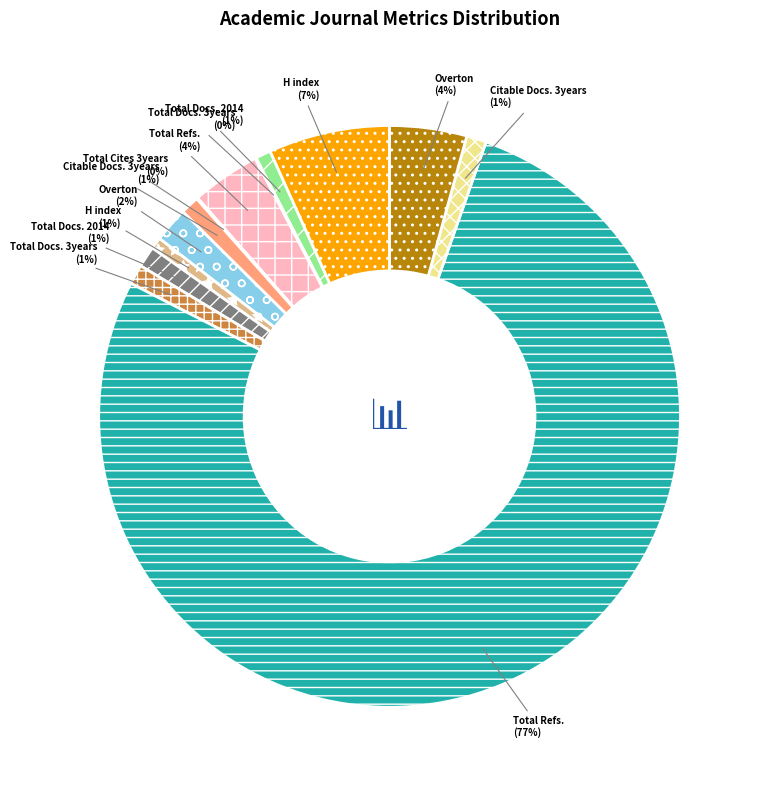

To the nearest percent, what is the average slice percentage?

8%